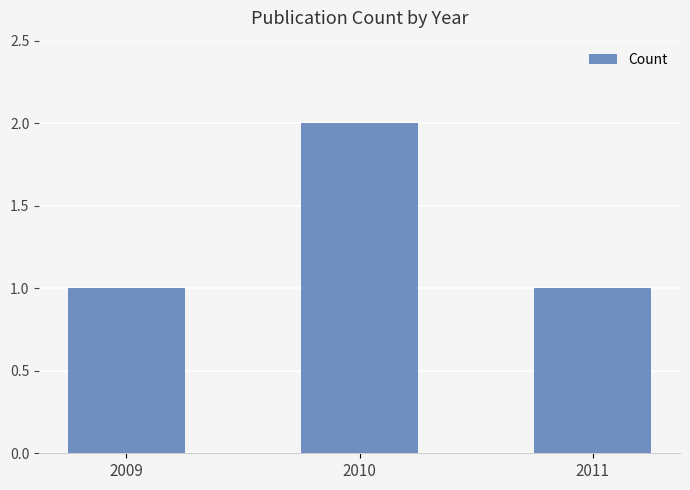

What is the ratio of the value at 2010 to the value at 2011?

2.0